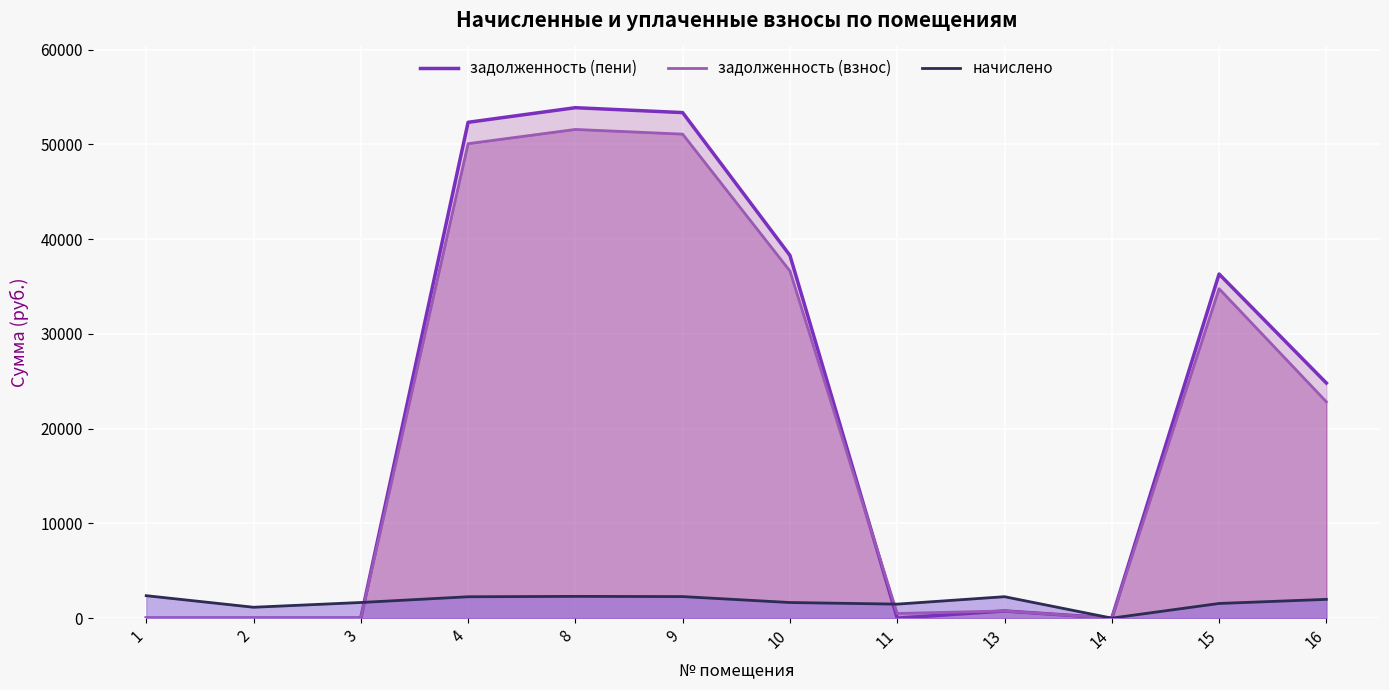

True or false: задолженность (пени) has a value of 200.0 at 13.

False